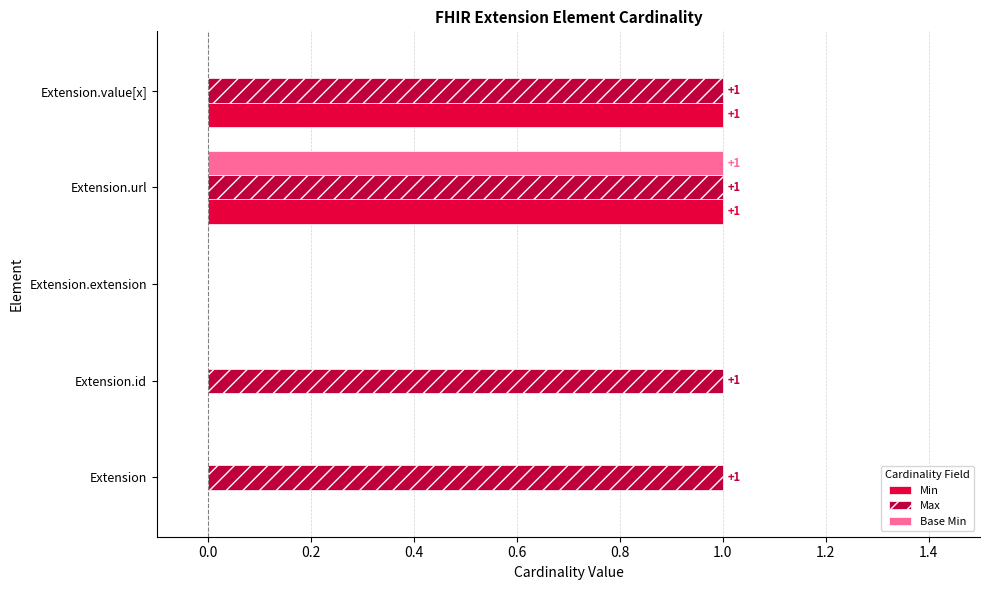

What is the total value across all series at Extension.url?

3